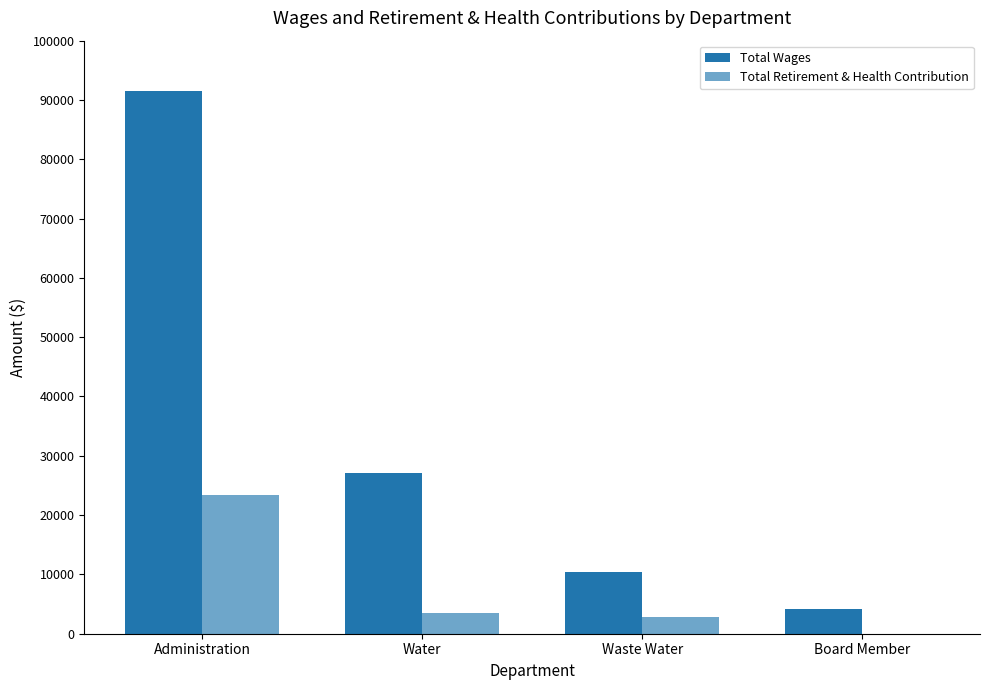

List the series in order of their peak value, highest first.

Total Wages, Total Retirement & Health Contribution